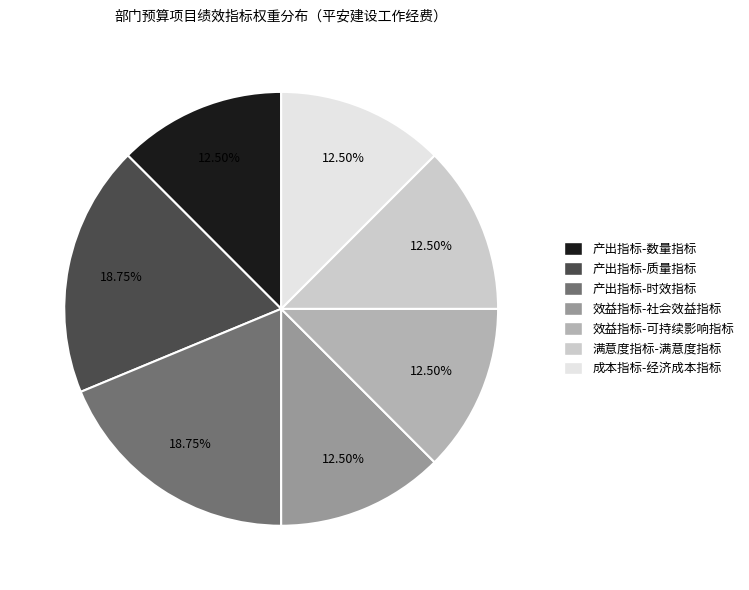

True or false: 产出指标-时效指标 accounts for 28% of the total.

False